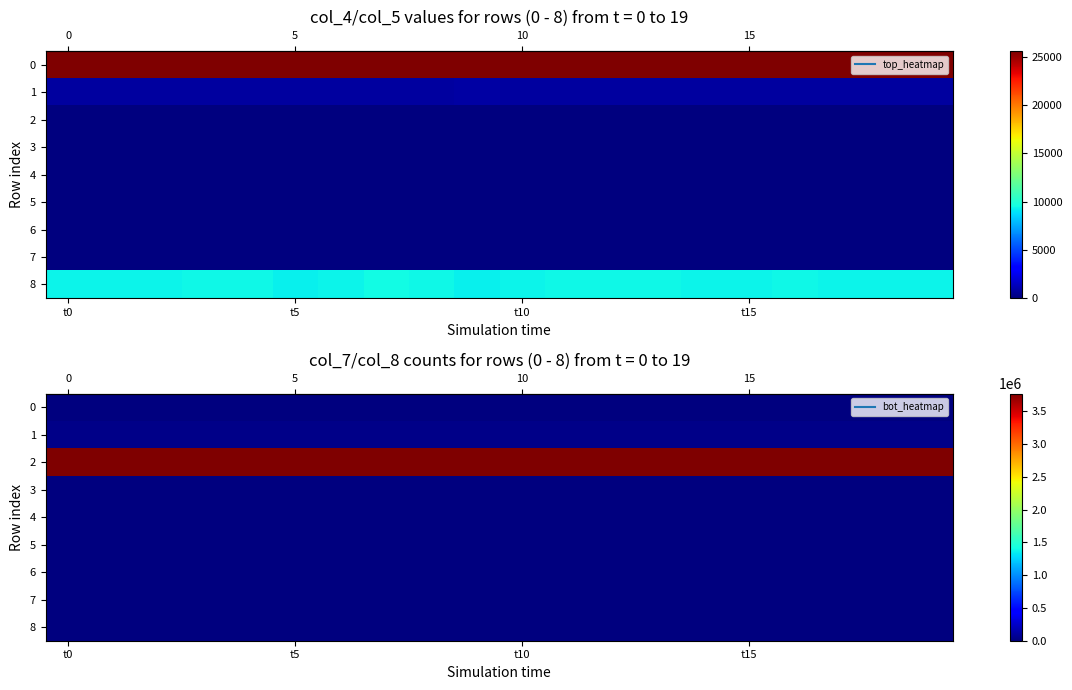

The value of row_3 at t15 is 255. True or false?

True